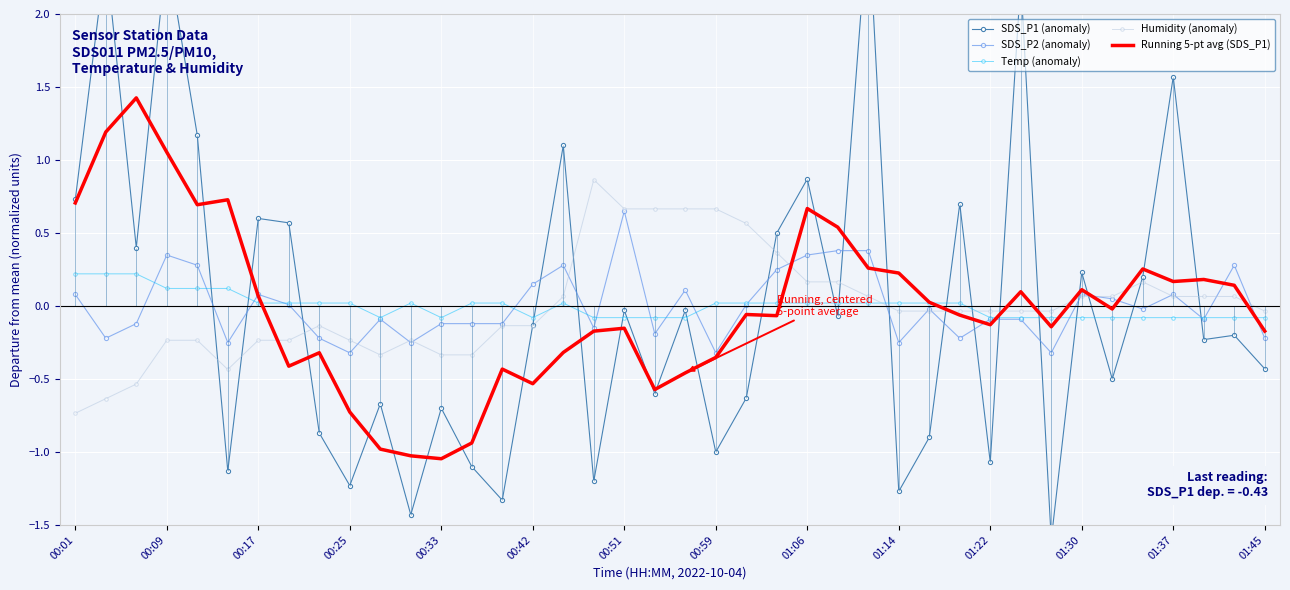

The SDS_P2 (anomaly) series shows 0.1 at 00:01. True or false?

True